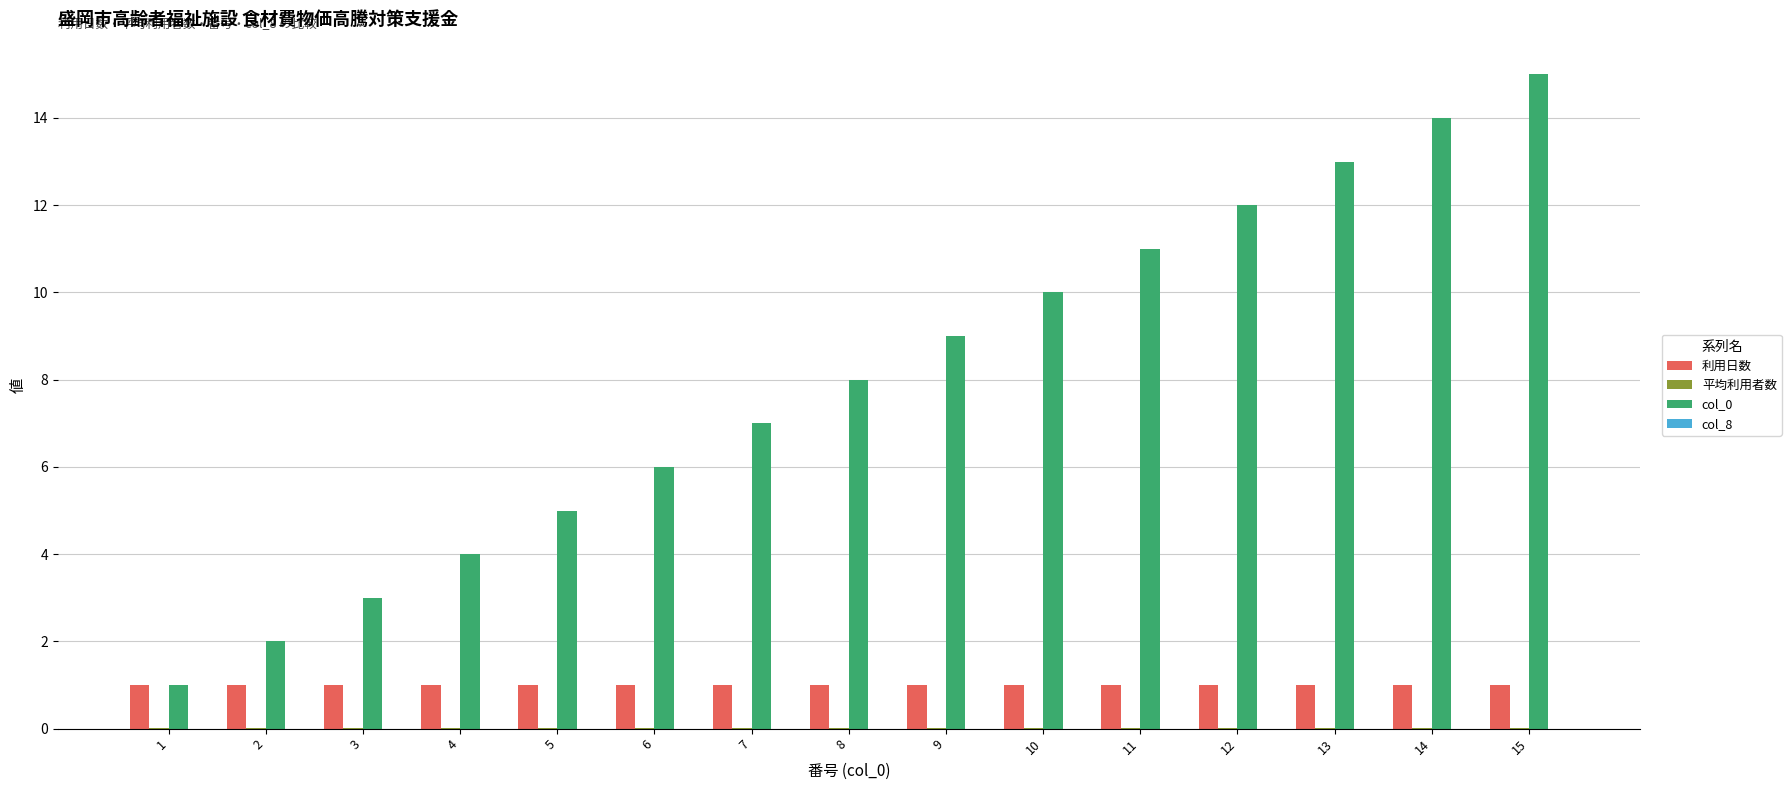

Is it true that col_0 equals 6.1 at 15?

False